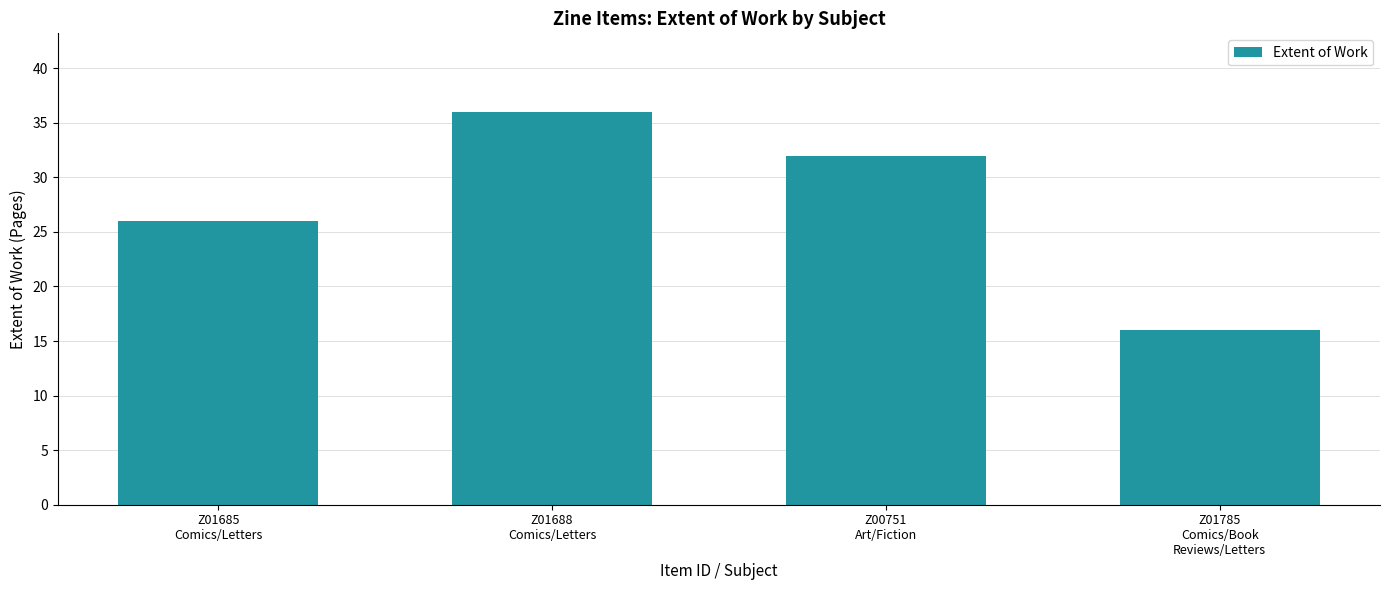

Which category has the lowest value across all series?

Z01785
Comics/Book
Reviews/Letters